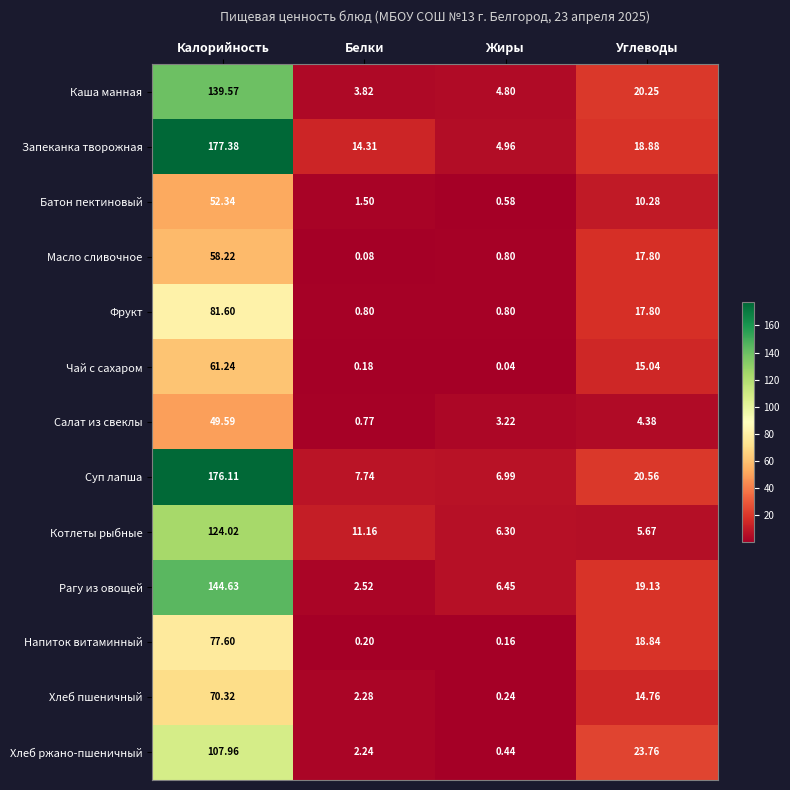

Where does the Чай с сахаром series first go above 15?

Калорийность